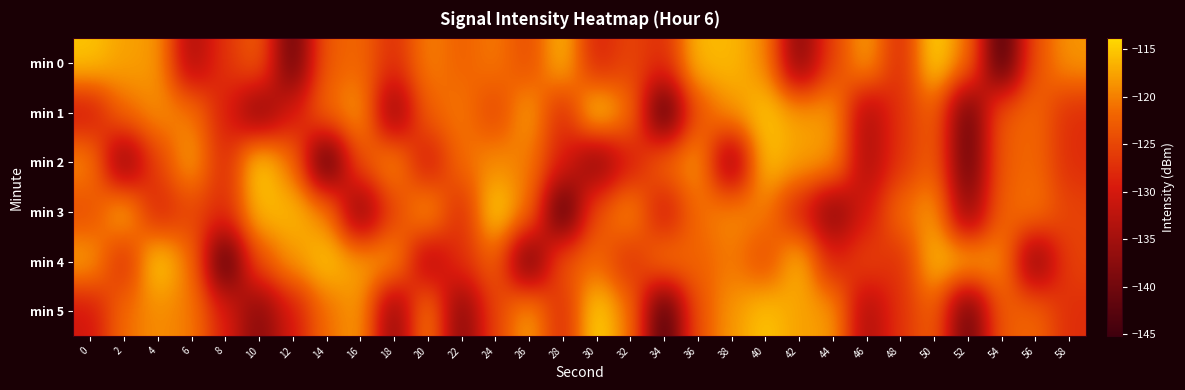

Rank the series at 6 from lowest to highest value.

min 0, min 3, min 4, min 1, min 5, min 2